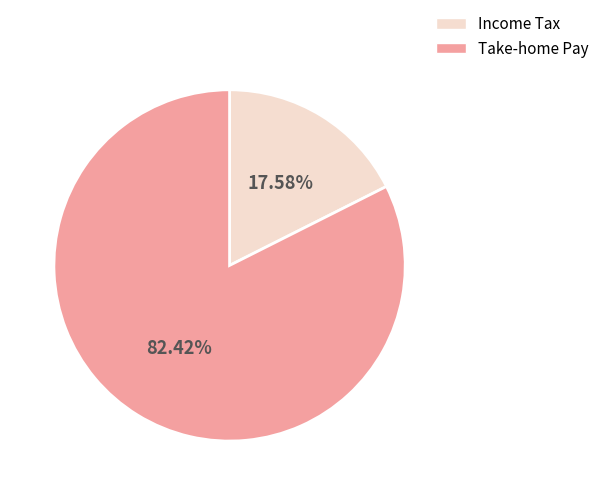

Combined, do Income Tax and Take-home Pay account for over 50%?

Yes